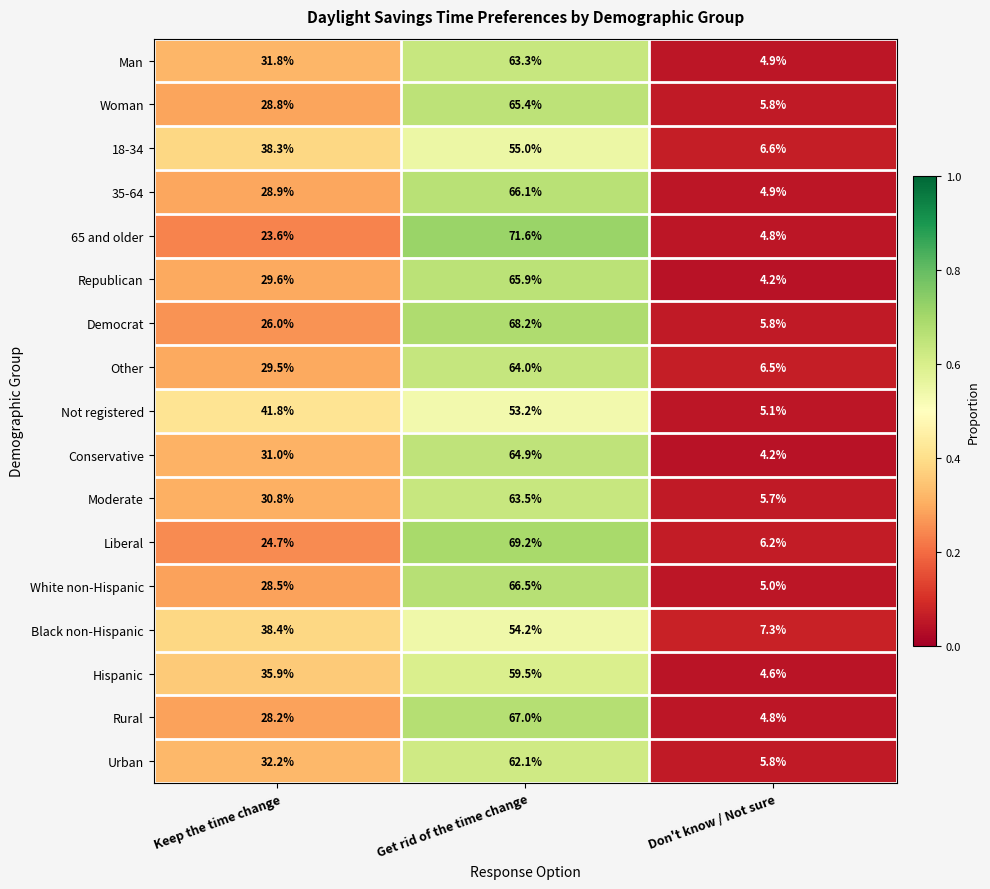

Which series has the widest spread of values?

65 and older